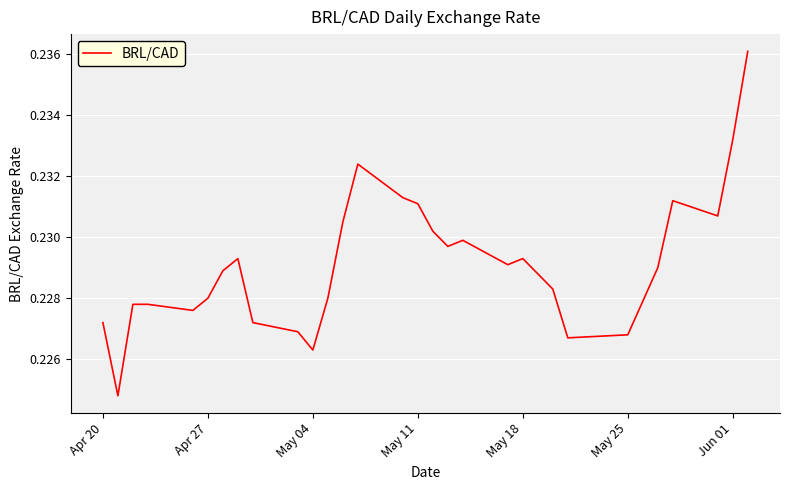

Is it true that the value at Apr 27 is 0.4?

False